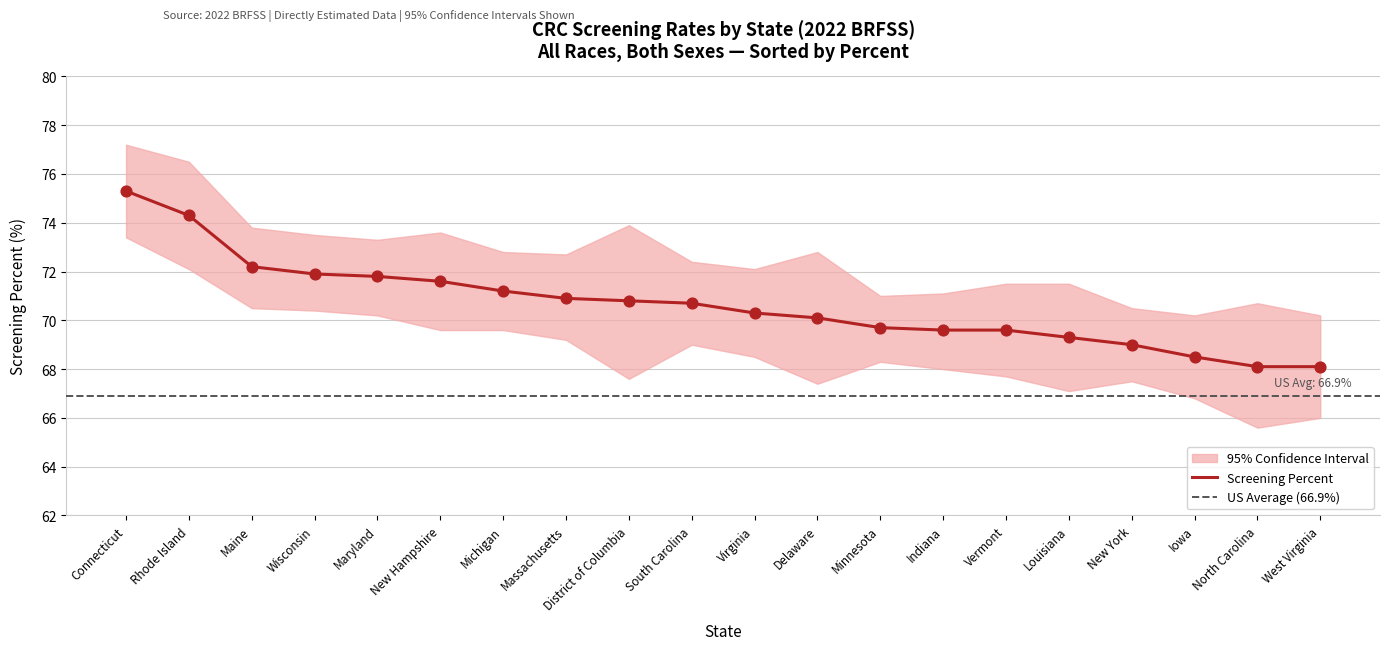

Which series contains the highest Y value?

Upper CI